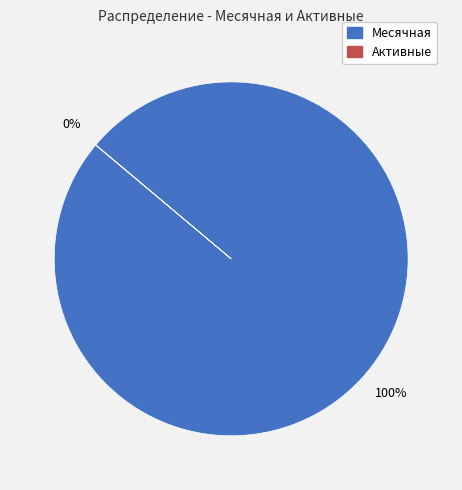

True or false: Месячная accounts for 100% of the total.

True